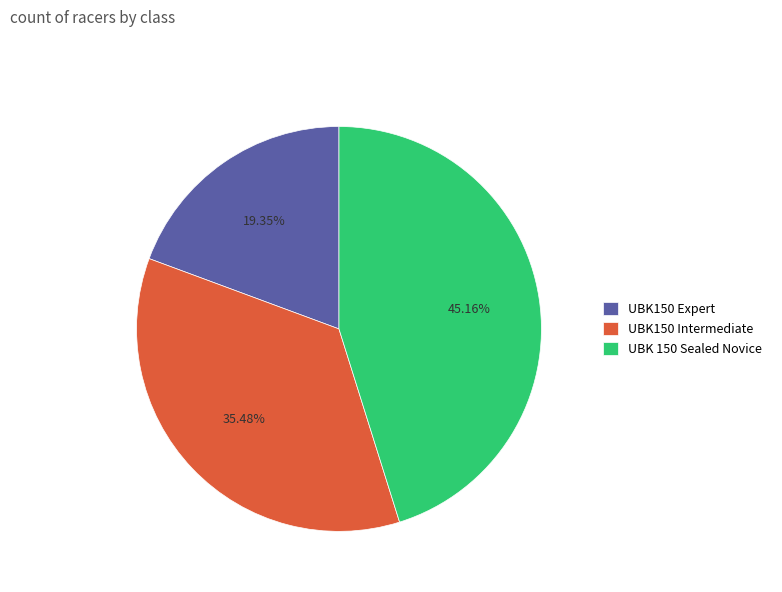

To the nearest percent, what is the combined percentage of UBK150 Intermediate and UBK150 Expert?

55%